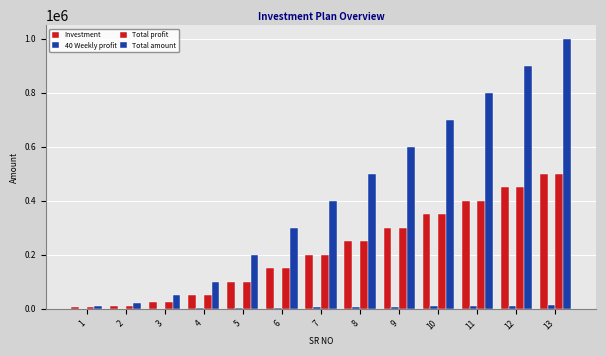

Count the number of categories in the chart.

13